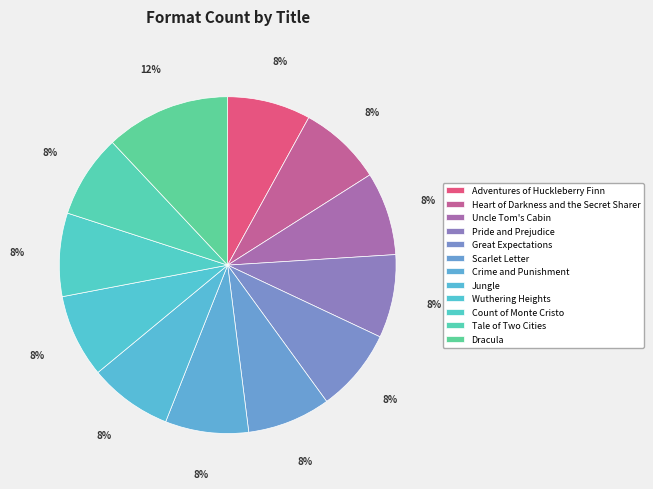

Does Tale of Two Cities account for over 50% of the chart?

No